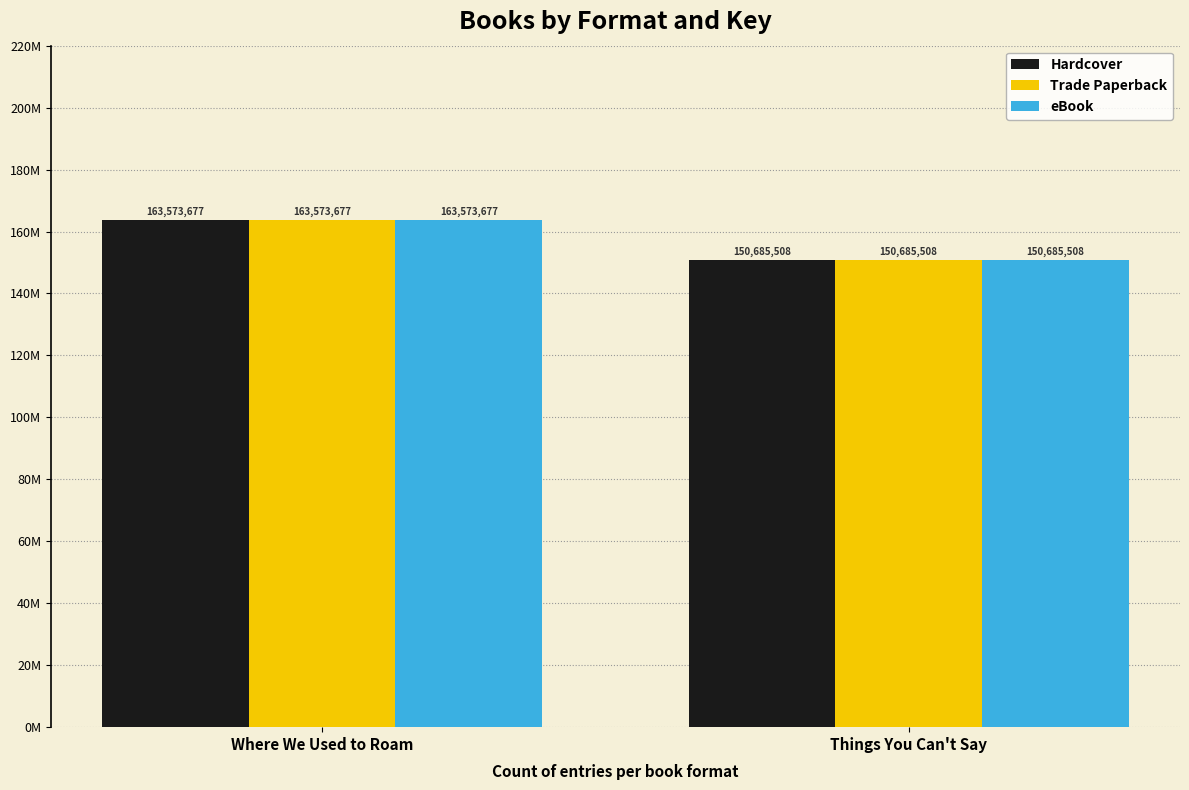

At which category is the sum across all series the highest?

Where We Used to Roam